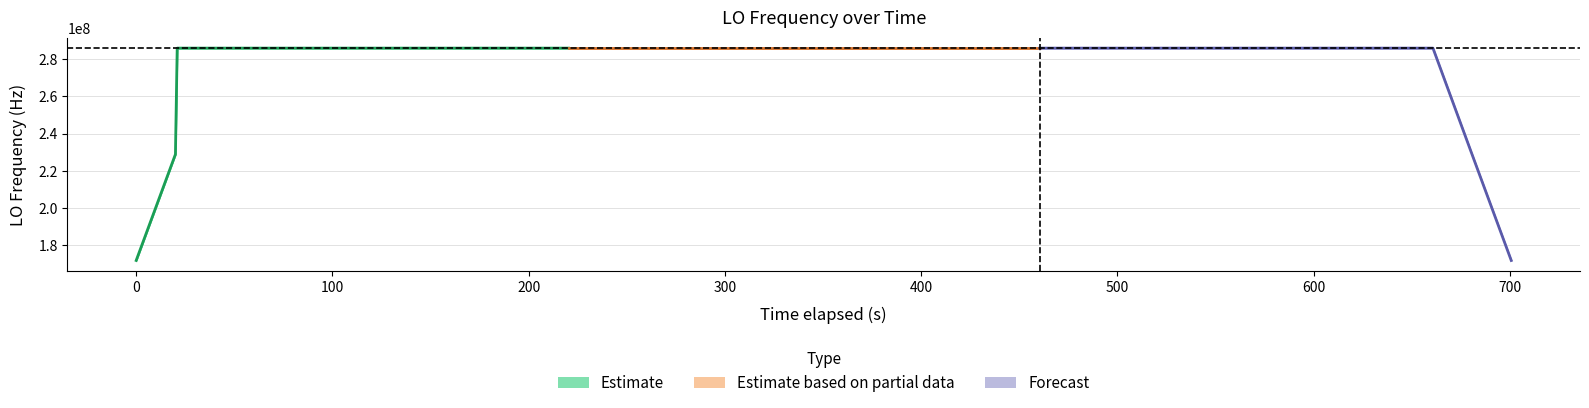

What is the average value of the Estimate series?

273787843.0